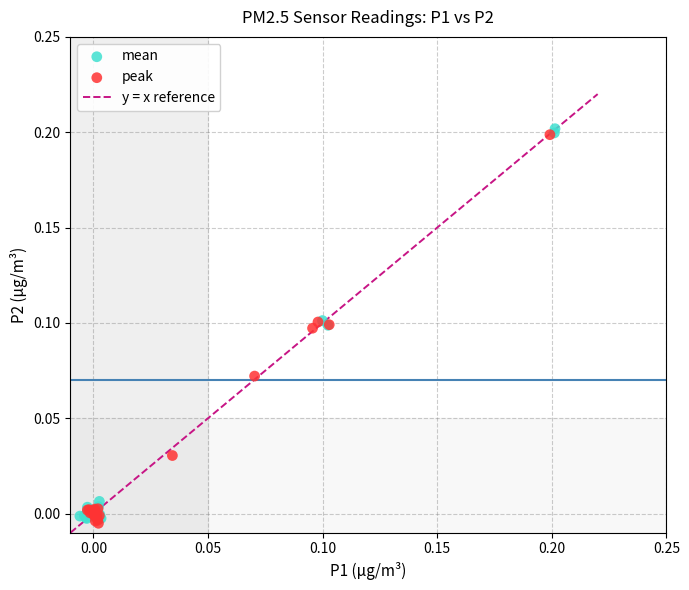

Which series contains the highest Y value?

mean